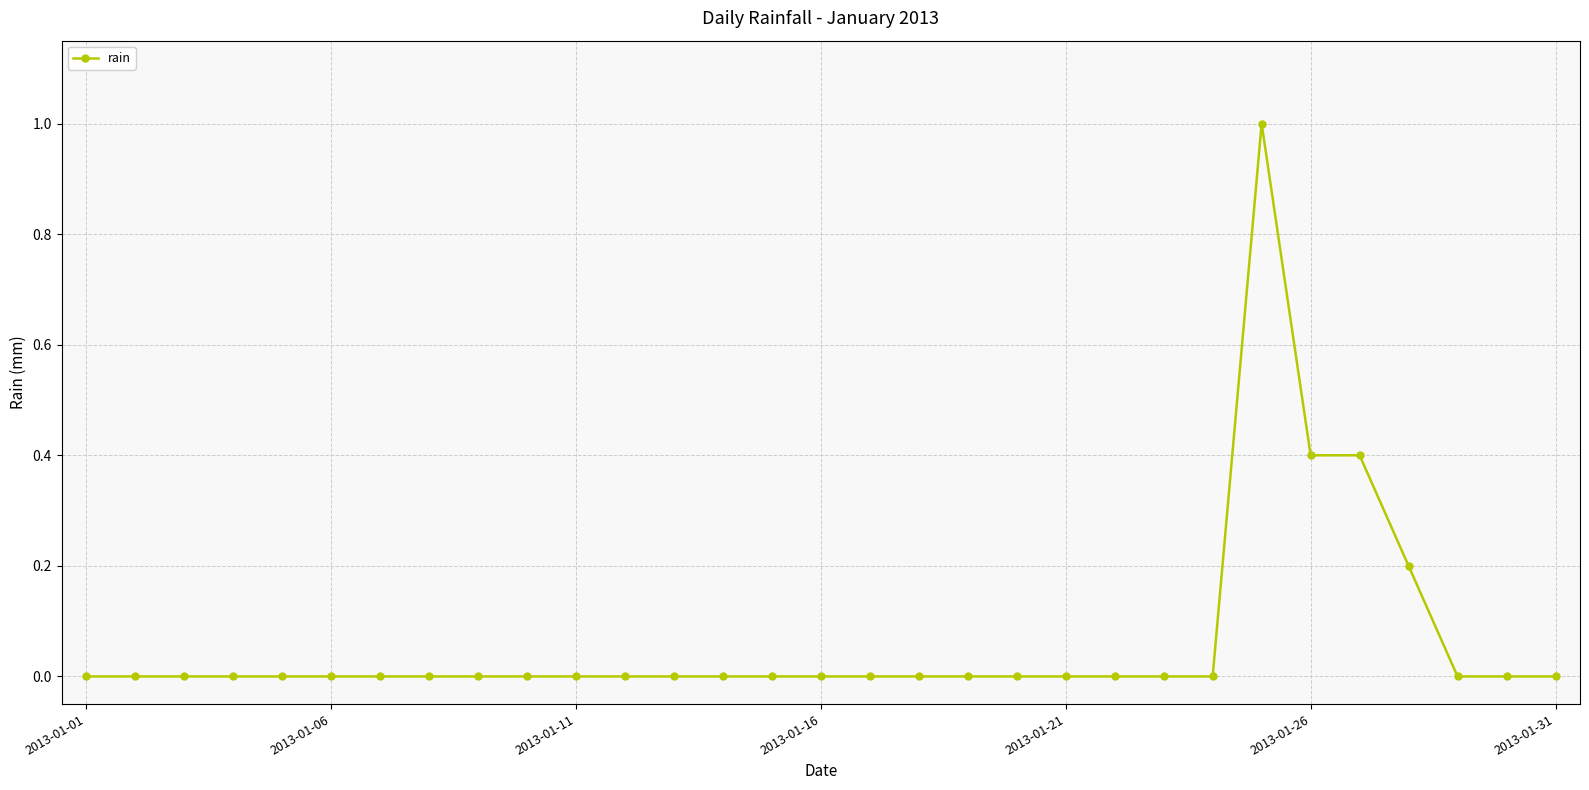

What is the greatest value displayed?

1.0